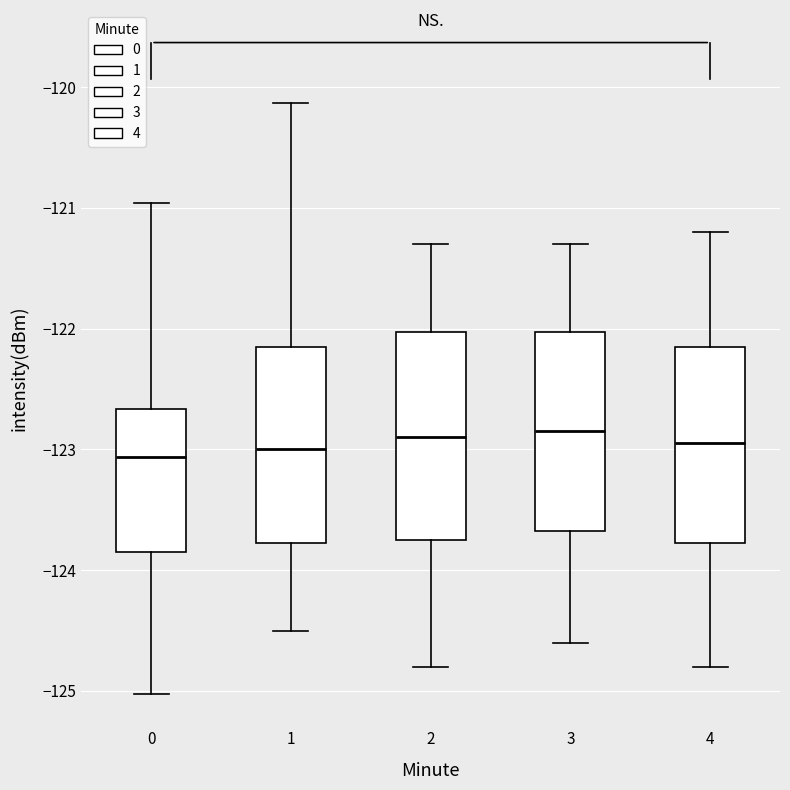

Reading left to right, transcribe this box plot: for each box, give where its median line is, the range the box spans, and where its two whiskers end, as read against the y-axis. The values are not printed on the chart, so give them approximately, as read against the axis.

0: median -123.1, box -123.8 to -122.7, whiskers -125.0 to -121.0
1: median -123.0, box -123.8 to -122.1, whiskers -124.5 to -120.1
2: median -122.9, box -123.7 to -122.0, whiskers -124.8 to -121.3
3: median -122.8, box -123.7 to -122.0, whiskers -124.6 to -121.3
4: median -122.9, box -123.8 to -122.1, whiskers -124.8 to -121.2